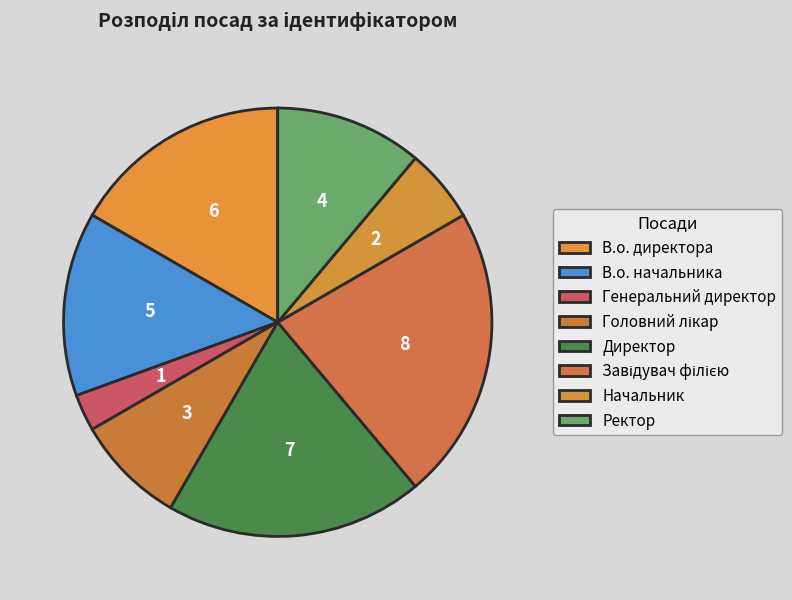

What is the smallest slice in the pie chart?

Генеральний директор